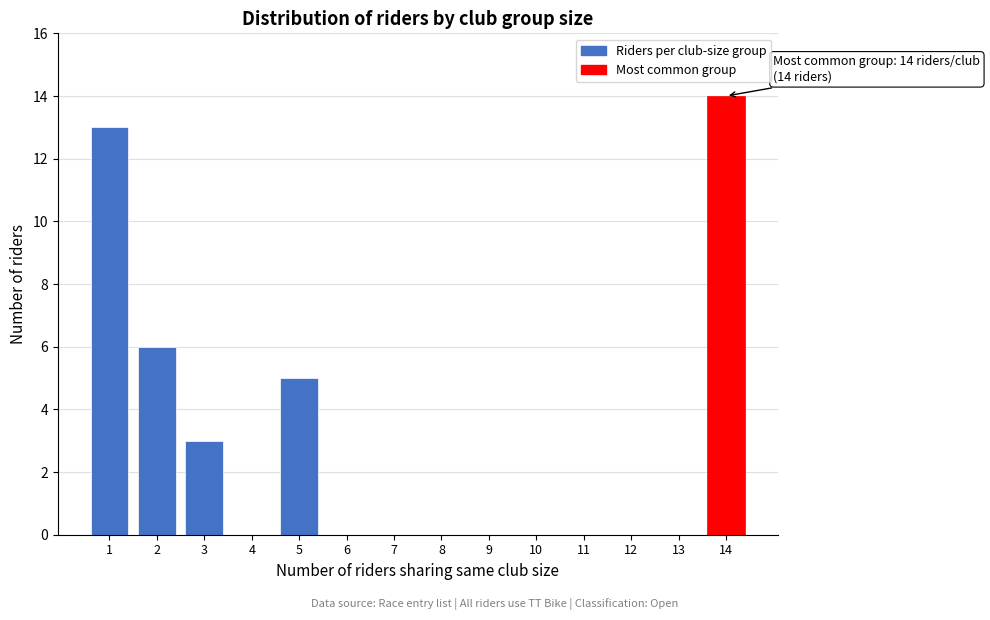

Which range on the x-axis has the tallest bar?

13.5 to 14.5